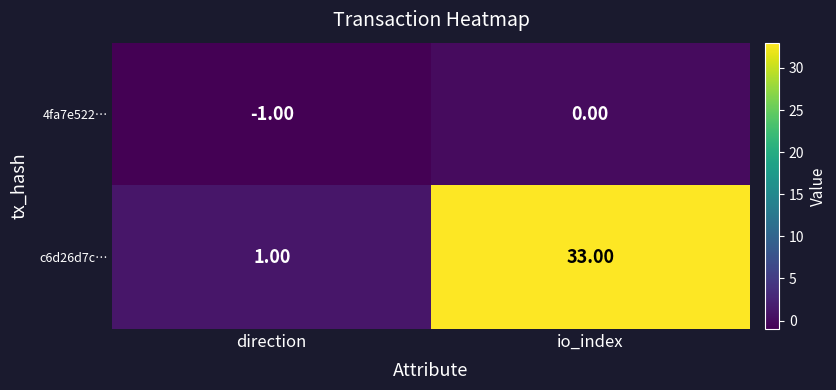

Where is c6d26d7c… nearest to the value 17?

direction